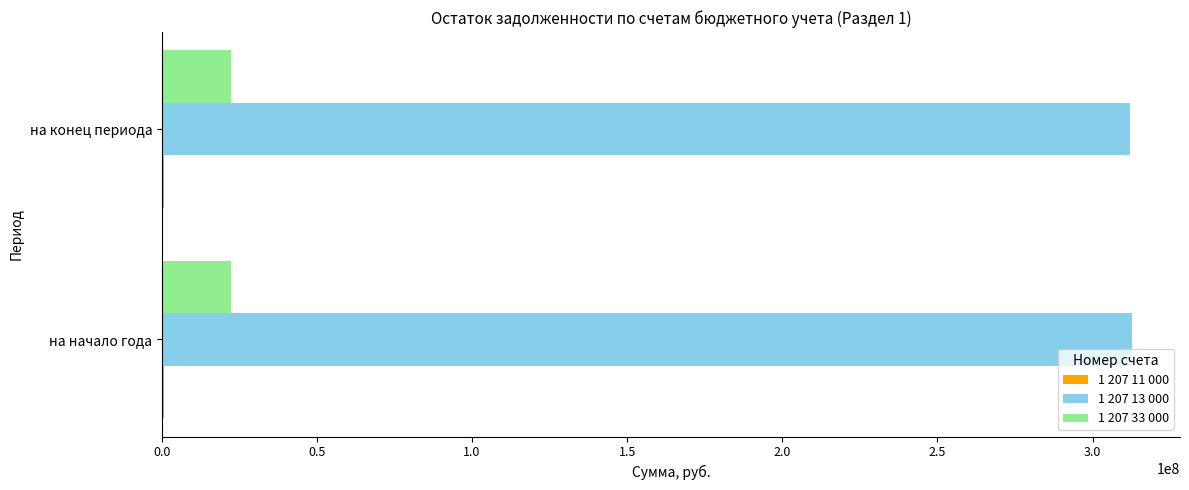

What is the maximum value for 1 207 13 000?

312572537.7